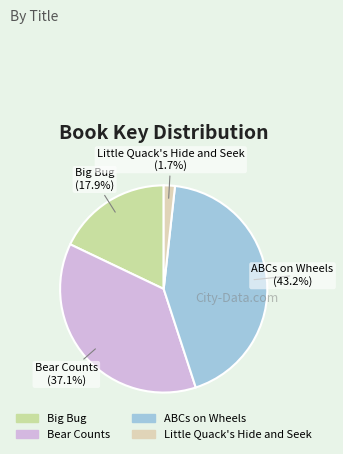

Between Little Quack's Hide and Seek and Bear Counts, which is larger?

Bear Counts